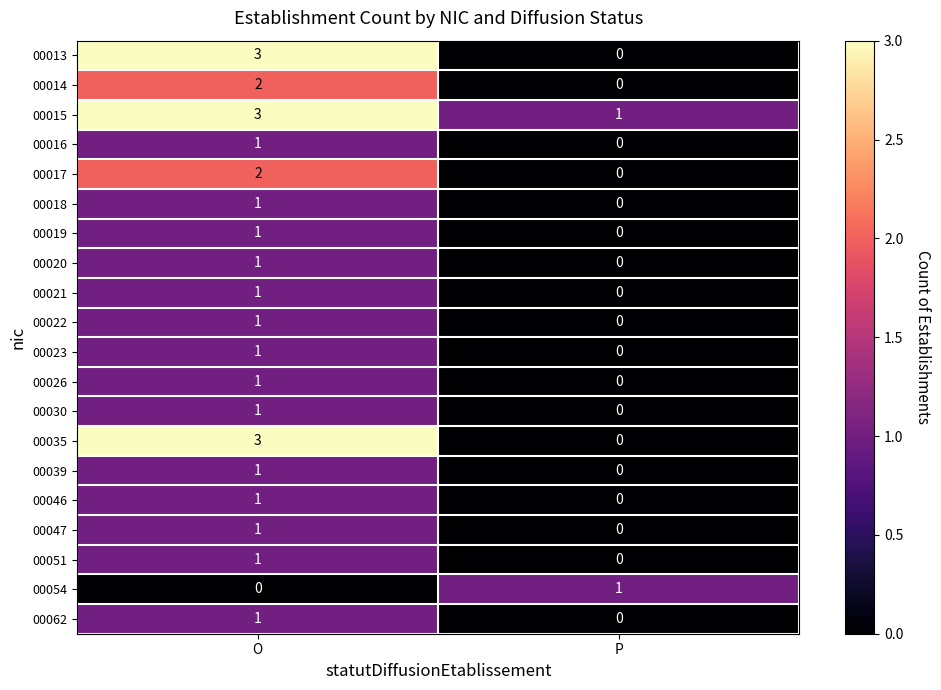

What is the approximate value of 00015 at O?

3